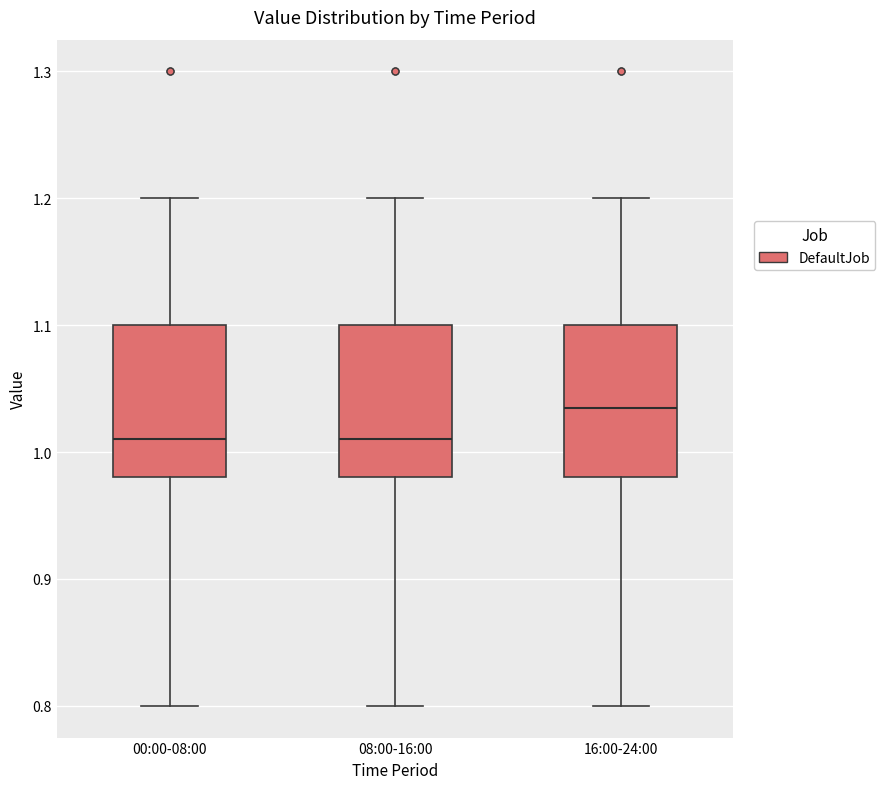

Reading left to right, read every box against the y-axis: the position of its median line, the range the box covers, and the ends of its whiskers. The values are not printed on the chart, so give them approximately, as read against the axis.

00:00-08:00: median 1.01, box 0.98 to 1.10, whiskers 0.80 to 1.20
08:00-16:00: median 1.01, box 0.98 to 1.10, whiskers 0.80 to 1.20
16:00-24:00: median 1.04, box 0.98 to 1.10, whiskers 0.80 to 1.20